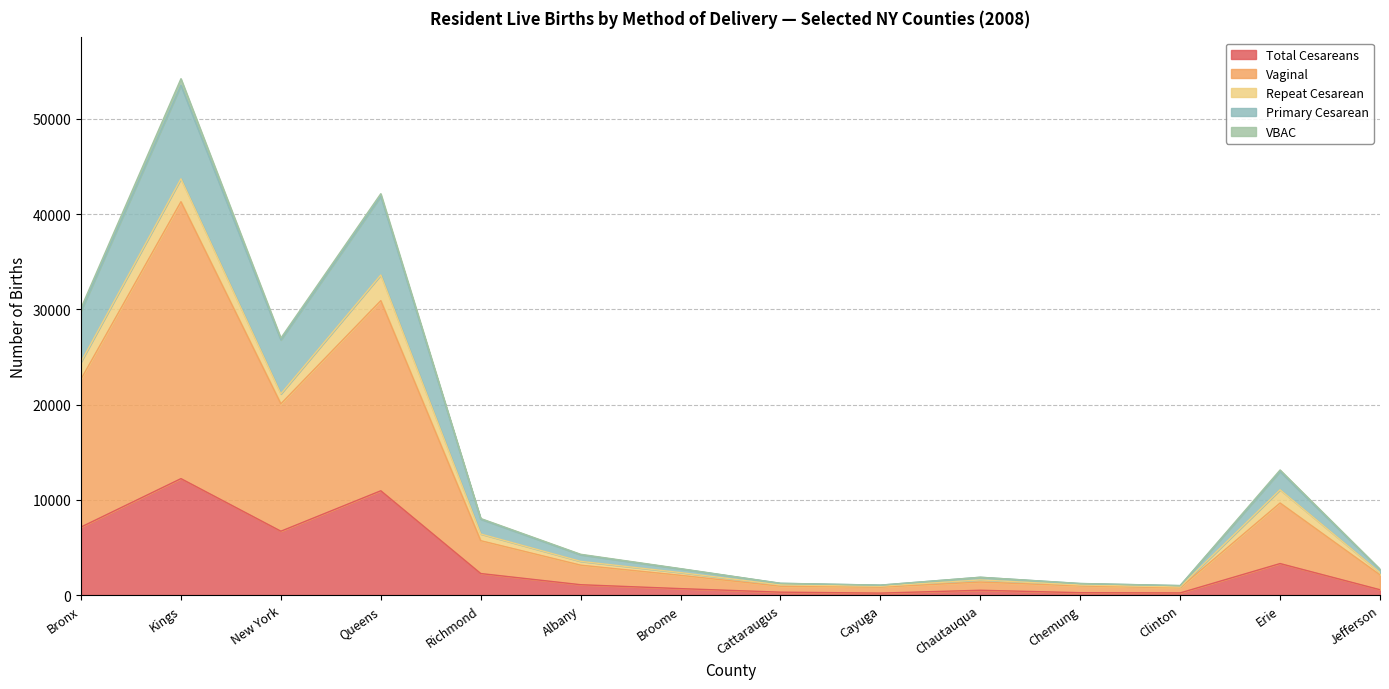

True or false: Total Cesareans and Primary Cesarean cross at least once.

False